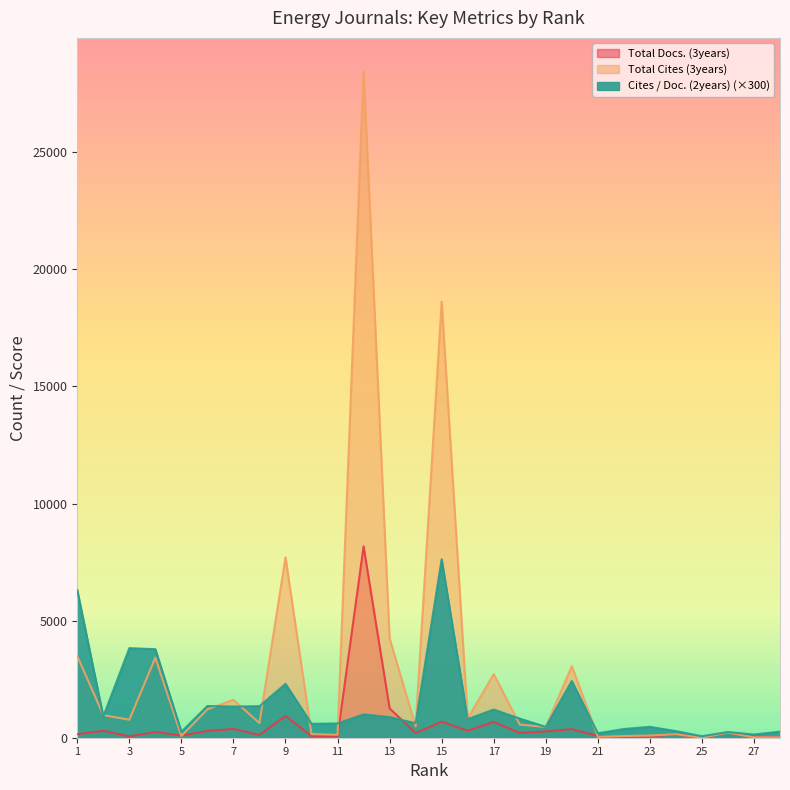

Which series changed the most between 8 and 9?

Total Cites (3years)